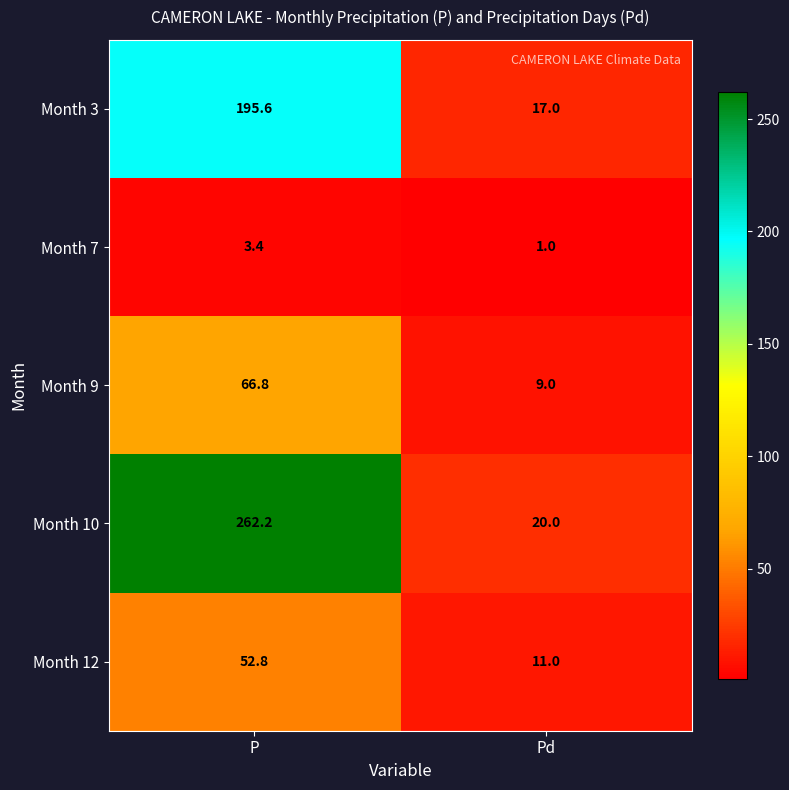

Reading right to left, list all the values displayed in this chart.

Month 3: Pd=17.0	P=195.6
Month 7: Pd=1.0	P=3.4
Month 9: Pd=9.0	P=66.8
Month 10: Pd=20.0	P=262.2
Month 12: Pd=11.0	P=52.8